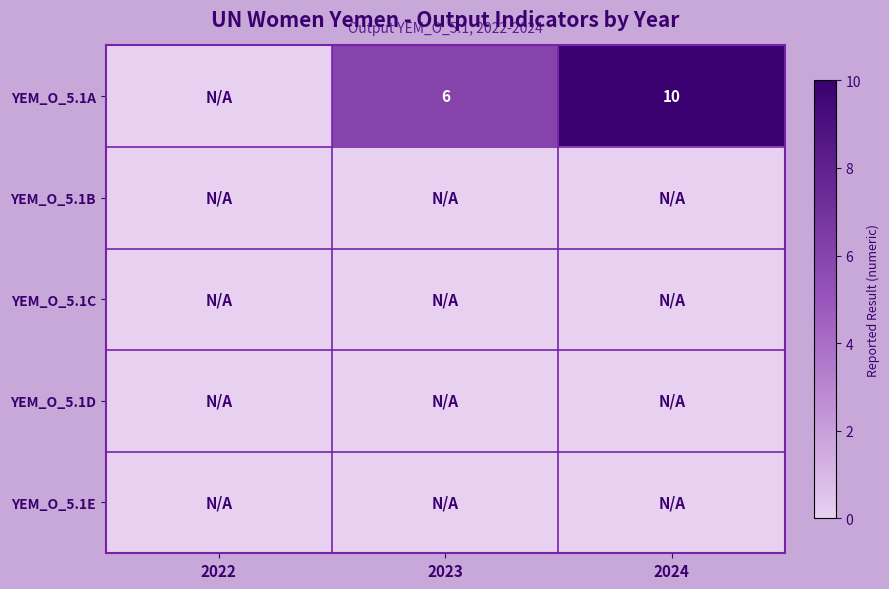

The YEM_O_5.1A series shows 5 at 2024. True or false?

False